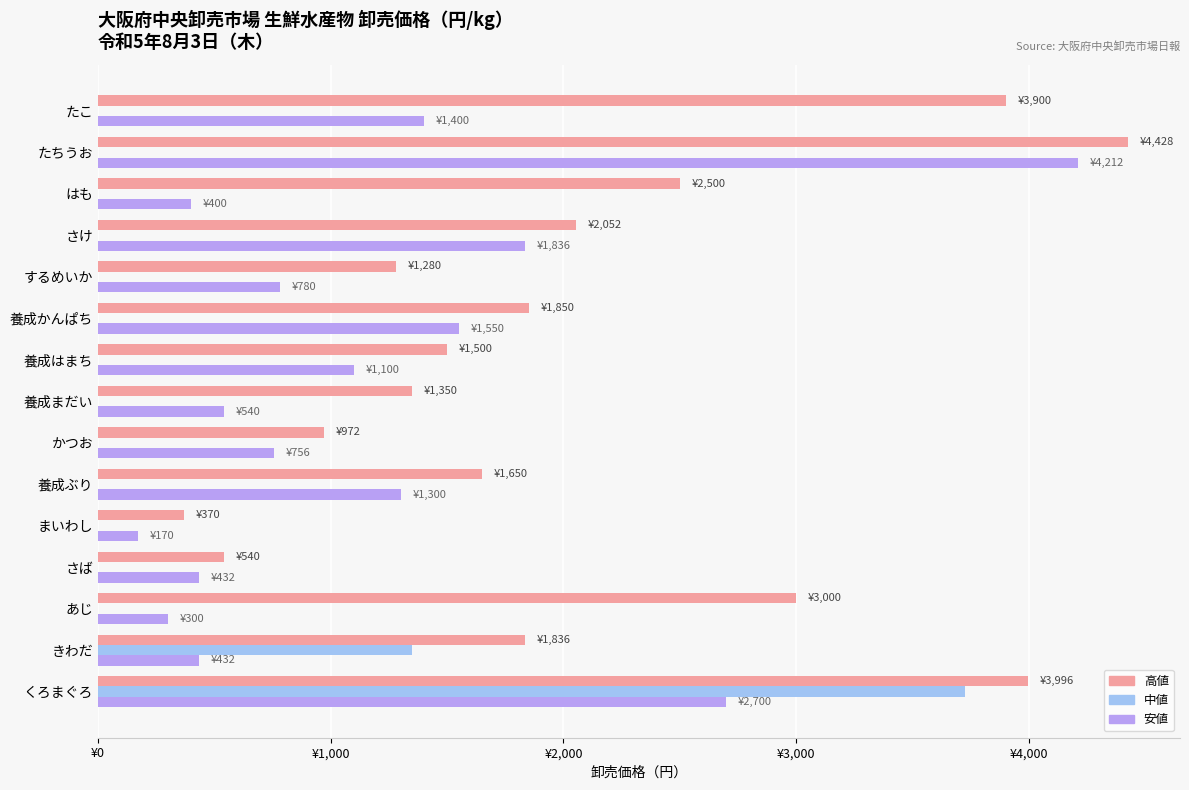

What are all the series names shown in the legend?

高値, 中値, 安値